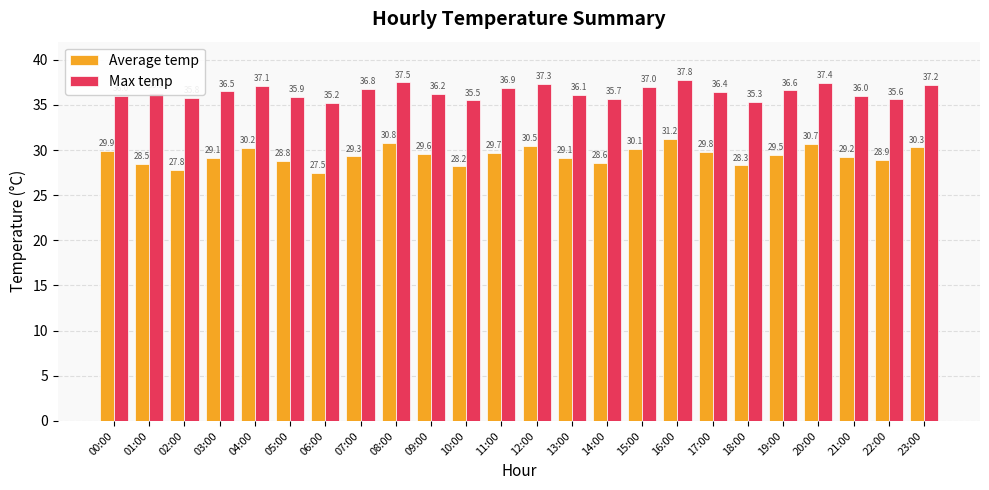

The value of Max temp at 15:00 is 37.0. True or false?

True